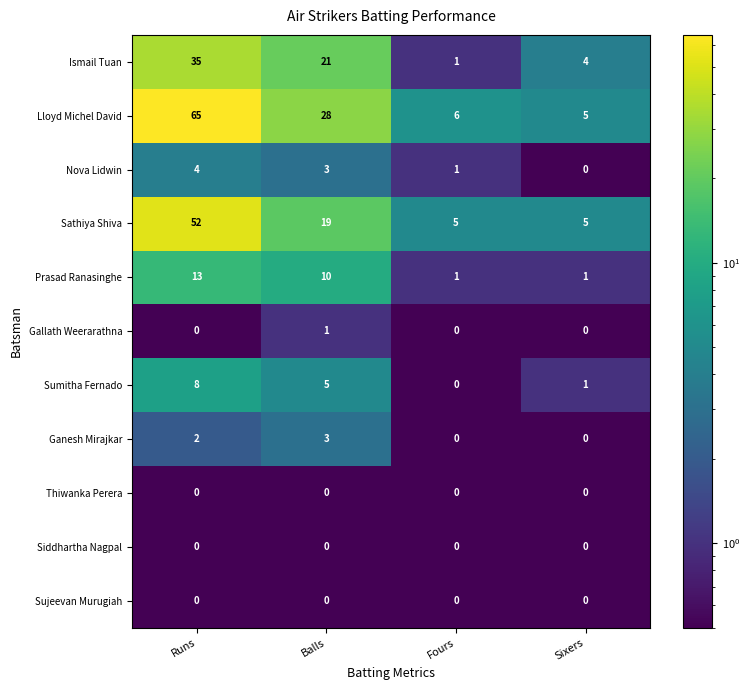

Which series has the widest spread of values?

Lloyd Michel David